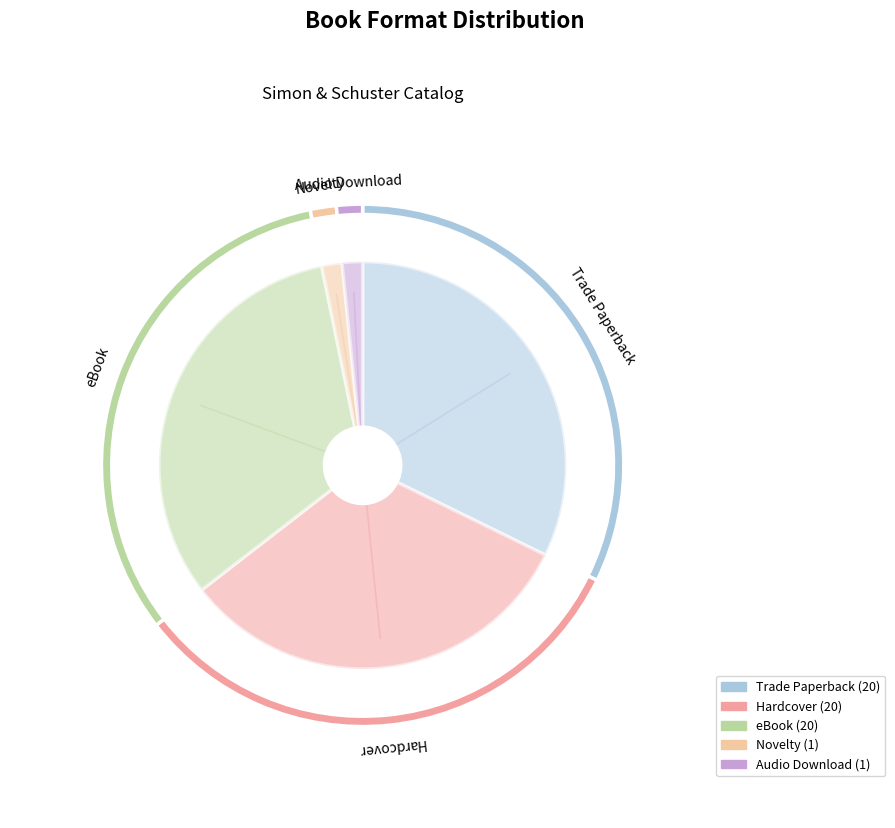

True or false: eBook accounts for 41% of the total.

False